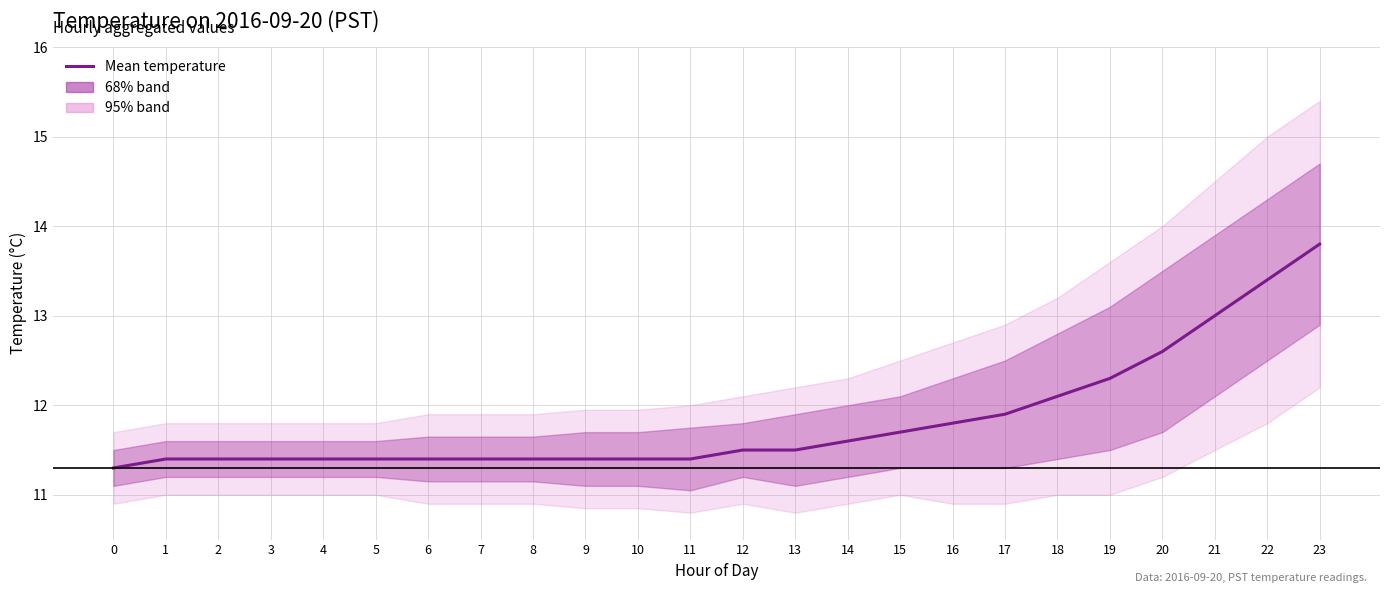

What is the minimum value shown in the chart?

11.3